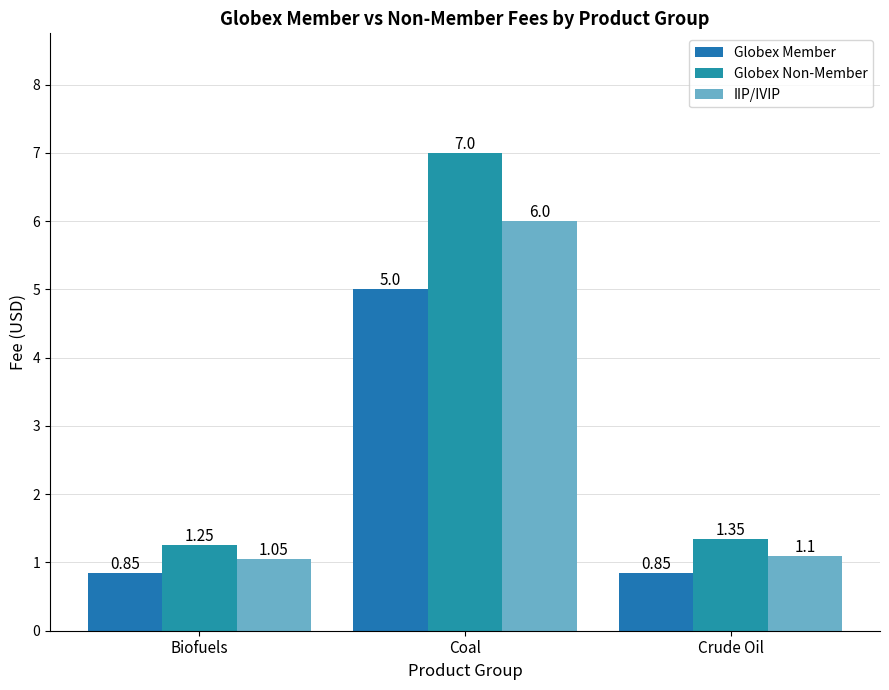

What is the average value of the Globex Non-Member series?

3.2